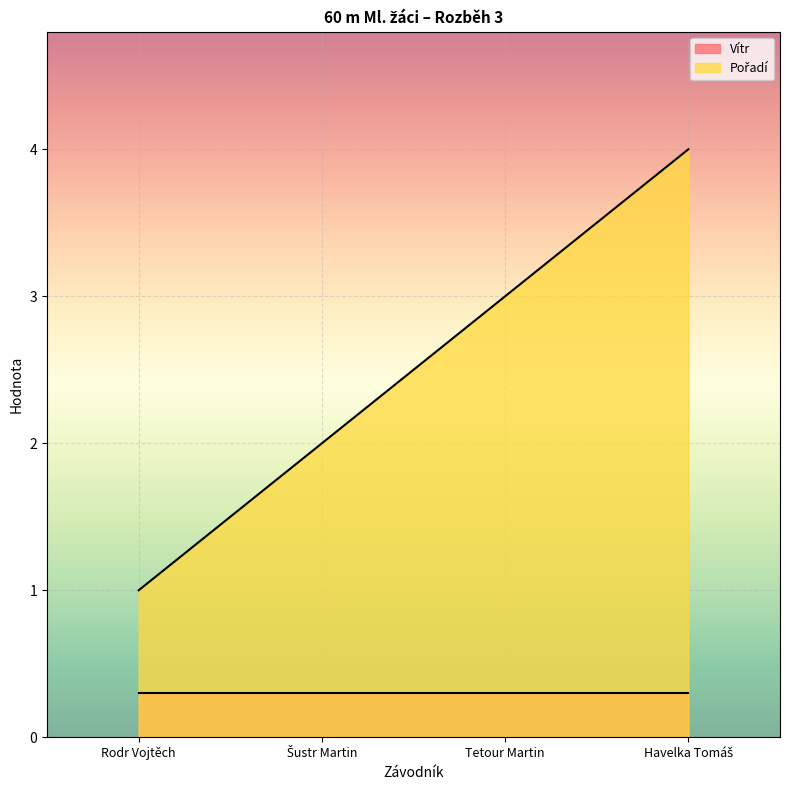

What is the difference between the maximum and second lowest values?

2